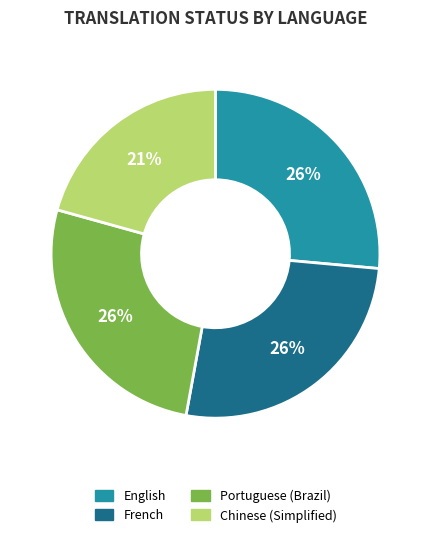

To the nearest percent, what is the combined percentage of English and French?

53%